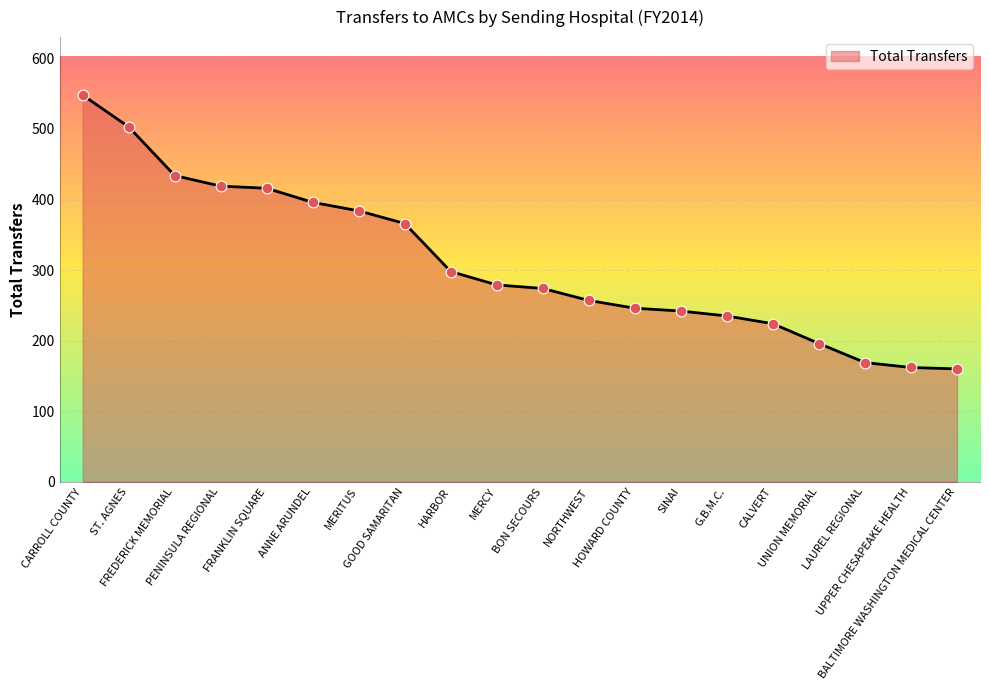

Approximately how many times larger is the value at SINAI compared to HOWARD COUNTY?

1.0